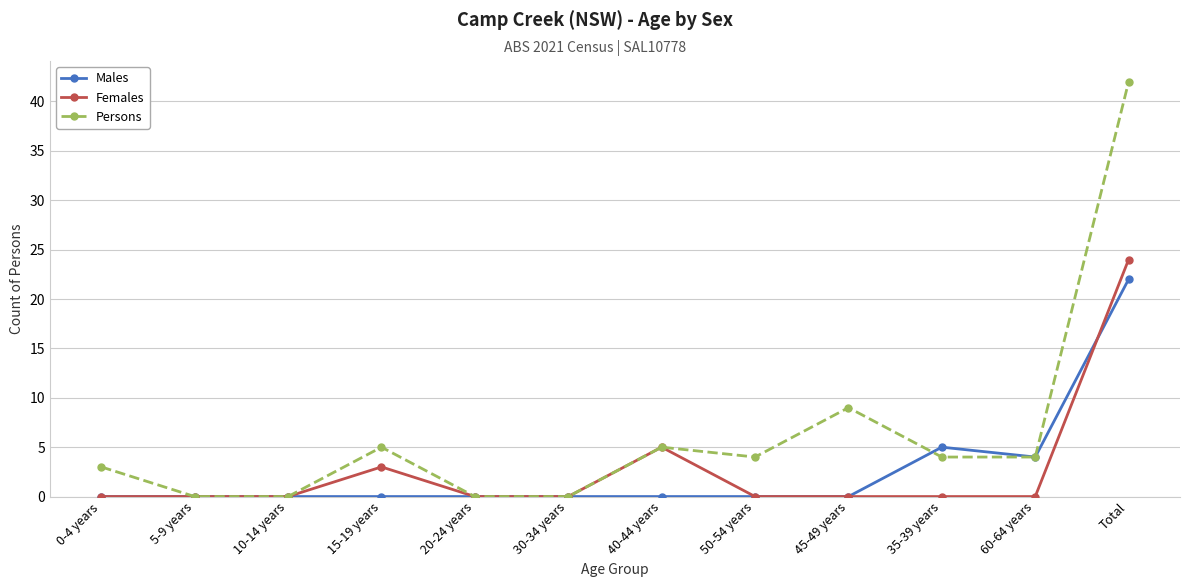

Which series has the widest spread of values?

Persons